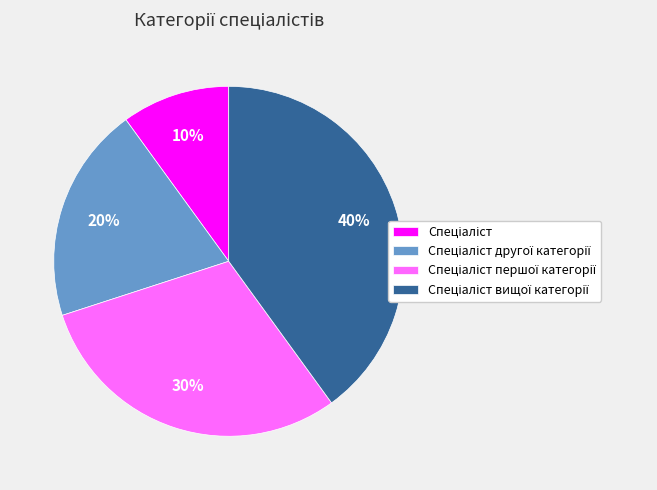

To the nearest percent, what is the difference between the largest and smallest slice percentages?

30%